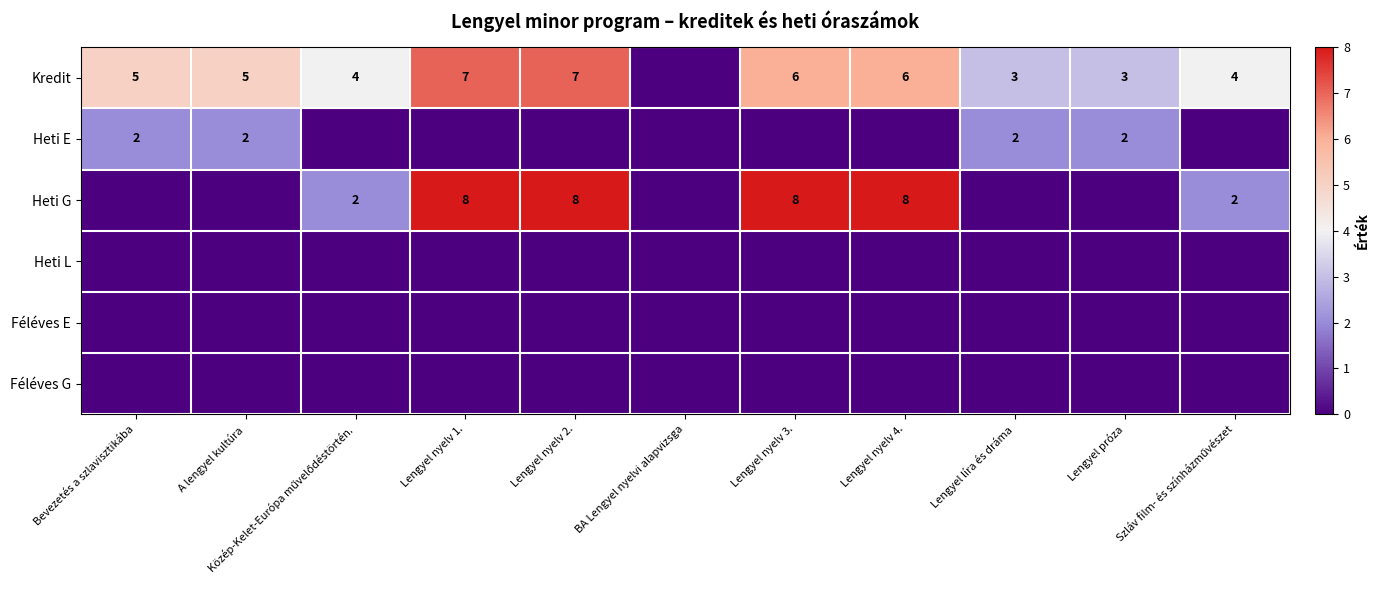

The Kredit series shows 6 at Lengyel nyelv 3.. True or false?

True